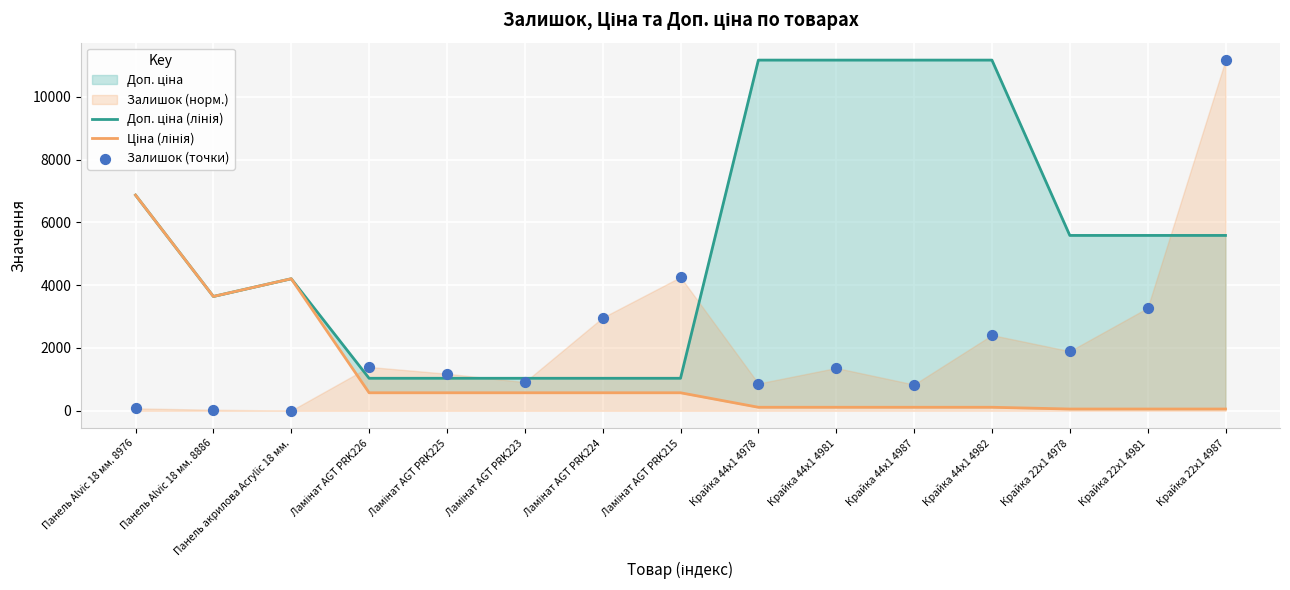

Which series has the largest Y range (max minus min)?

Залишок (точки)